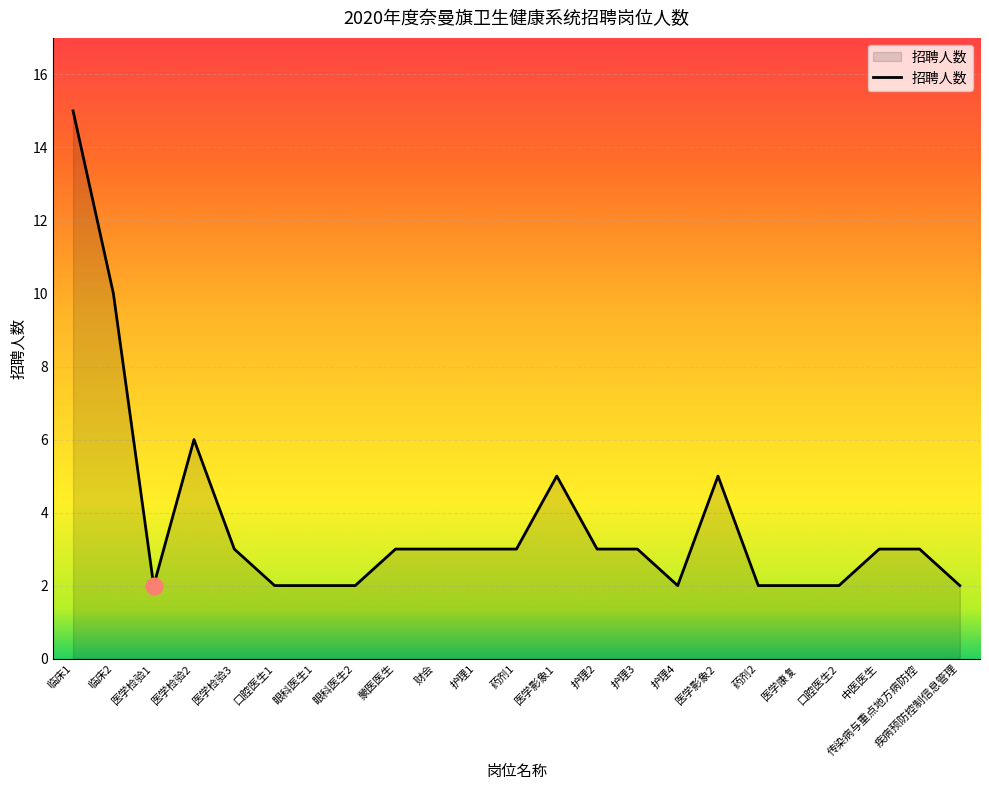

What is the smallest value displayed?

2